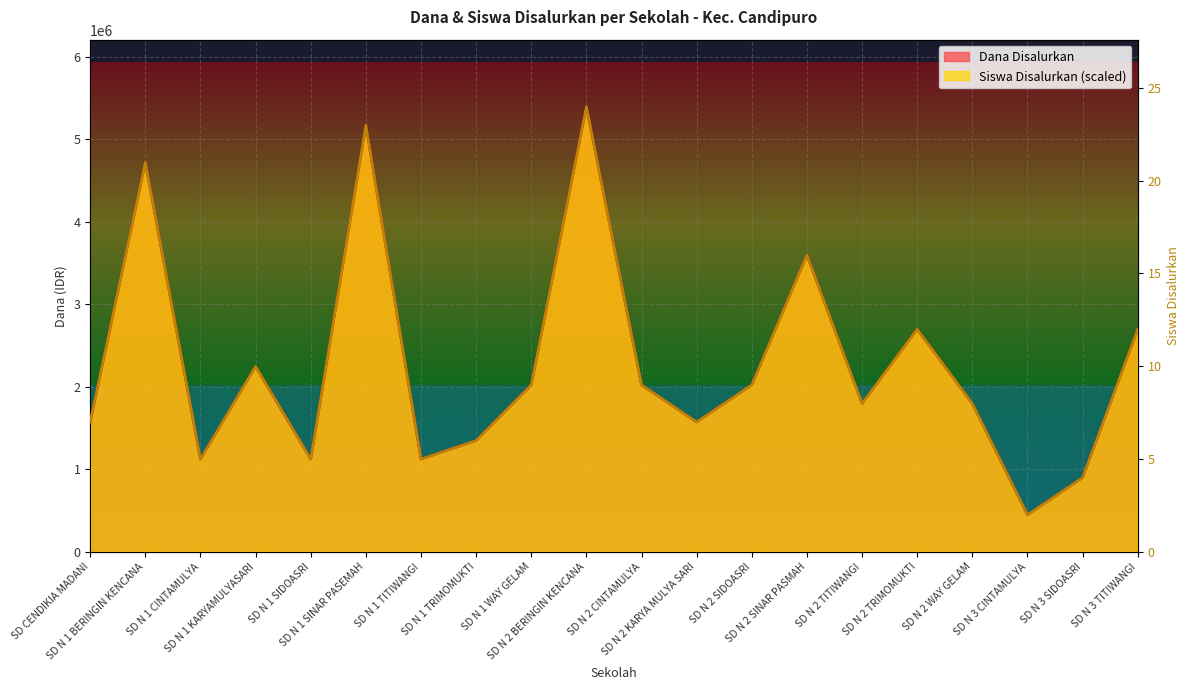

Which series has the largest total across all categories?

Dana Disalurkan